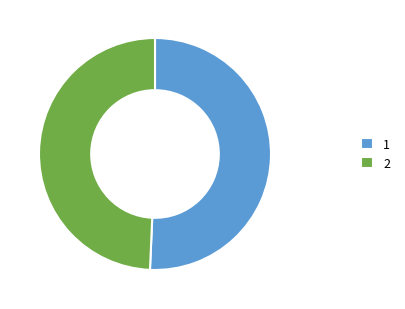

Count the number of slices in the pie.

2